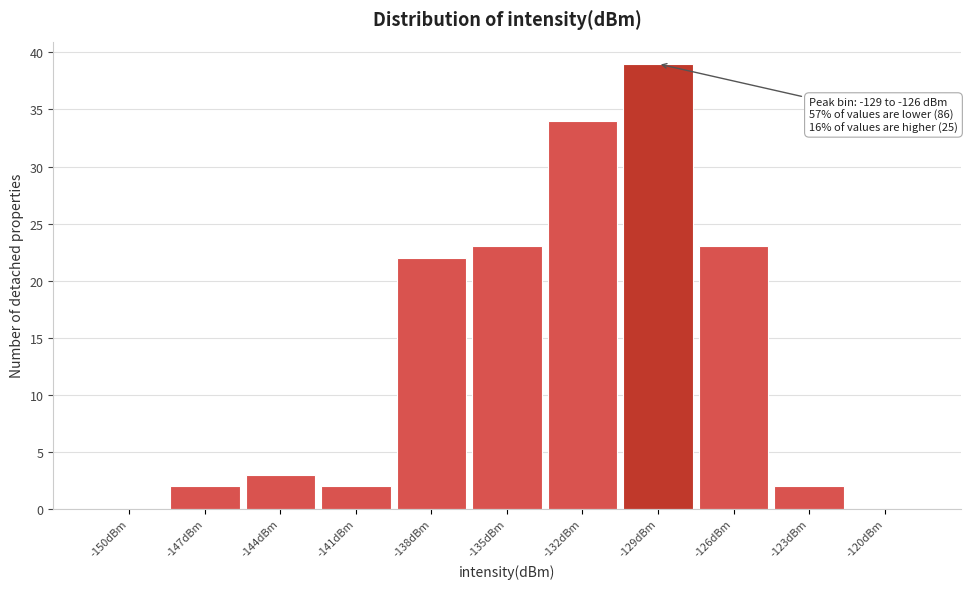

Reading left to right, extract all data points from this chart.

-150dBm=0	-147dBm=2	-144dBm=3	-141dBm=2	-138dBm=22	-135dBm=23	-132dBm=34	-129dBm=39	-126dBm=23	-123dBm=2	-120dBm=0